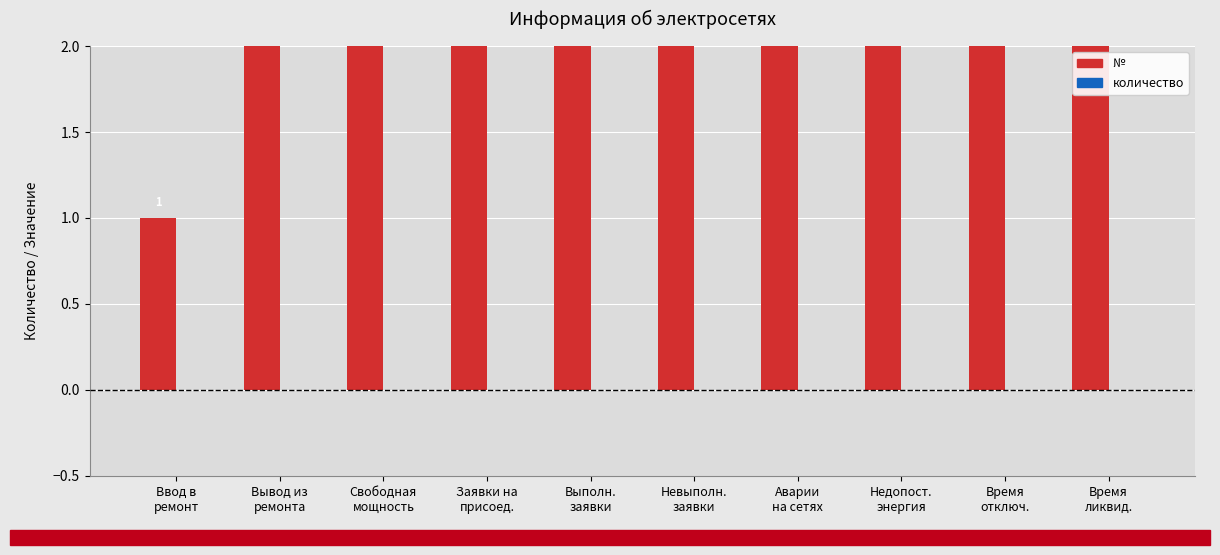

What is the spread (max minus min) of values at Свободная
мощность?

3